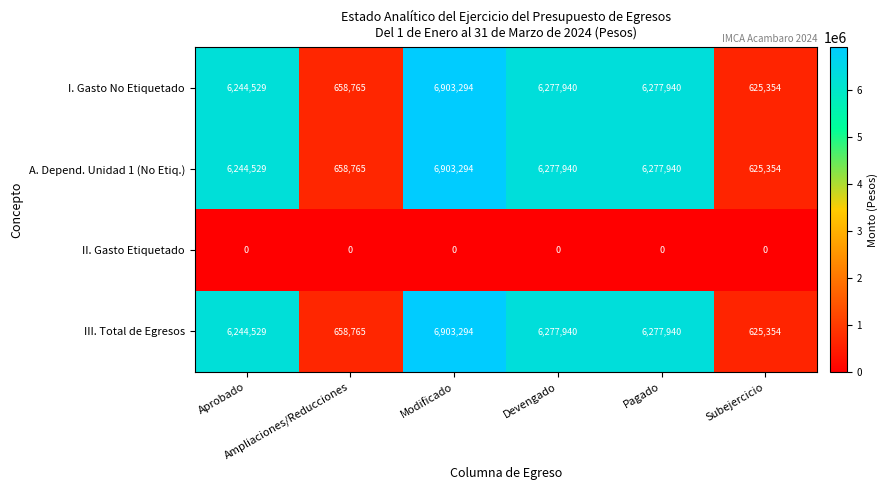

What is the maximum value for III. Total de Egresos?

6903294